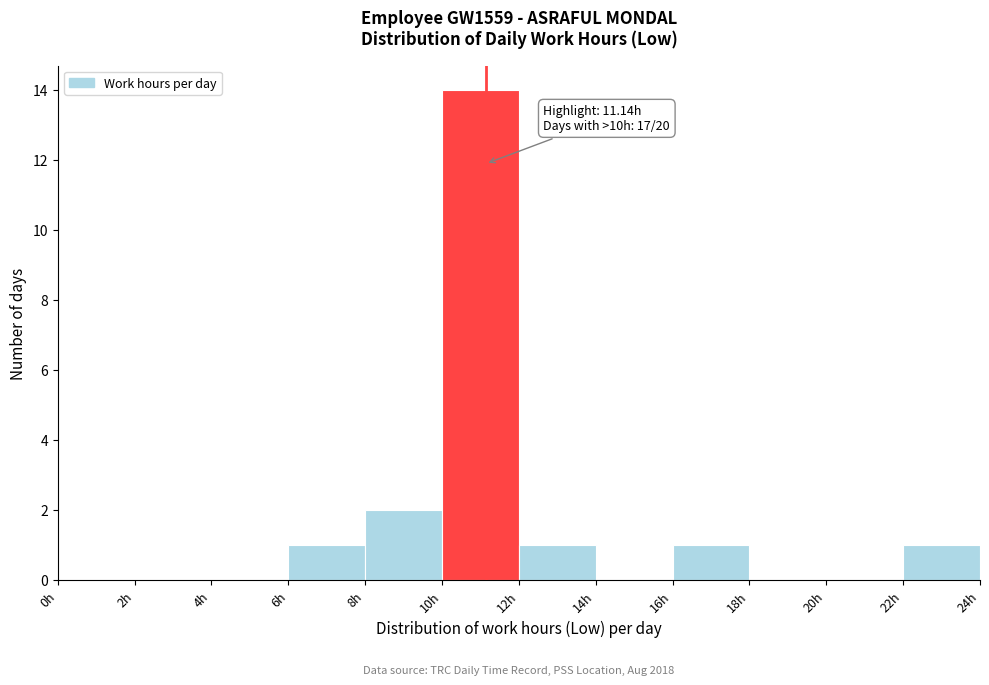

Which range on the x-axis has the tallest bar?

10 to 12